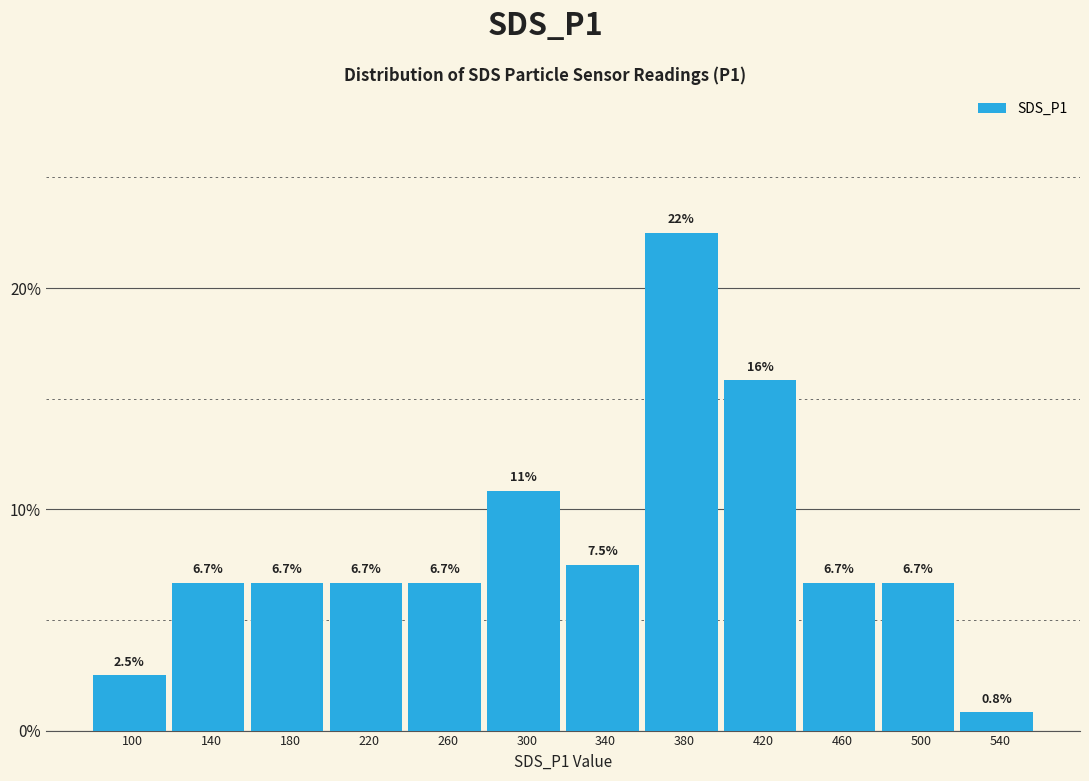

Reading right to left, extract all data points from this chart.

0.8	6.7	6.7	15.8	22.5	7.5	10.8	6.7	6.7	6.7	6.7	2.5